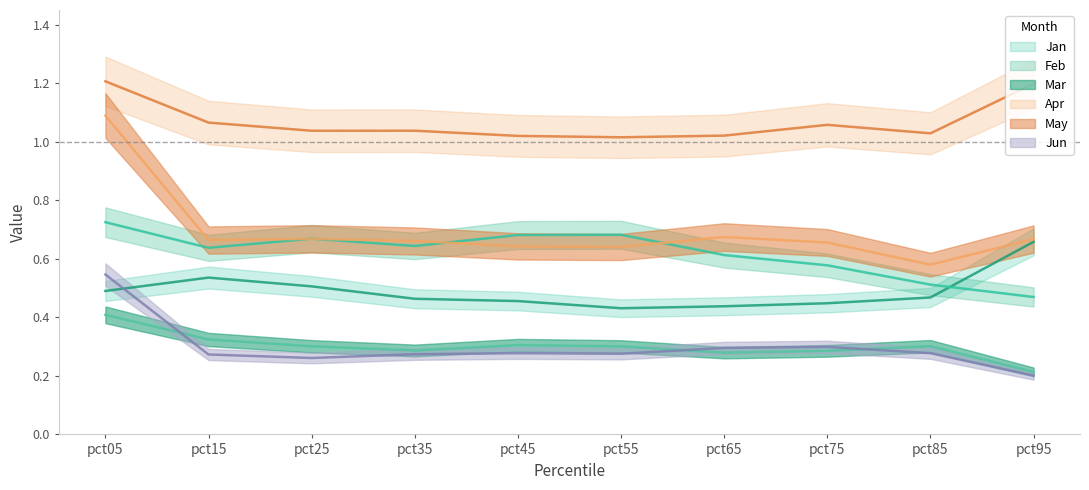

What is the value of the Apr point at the 1st from the left?

1.2